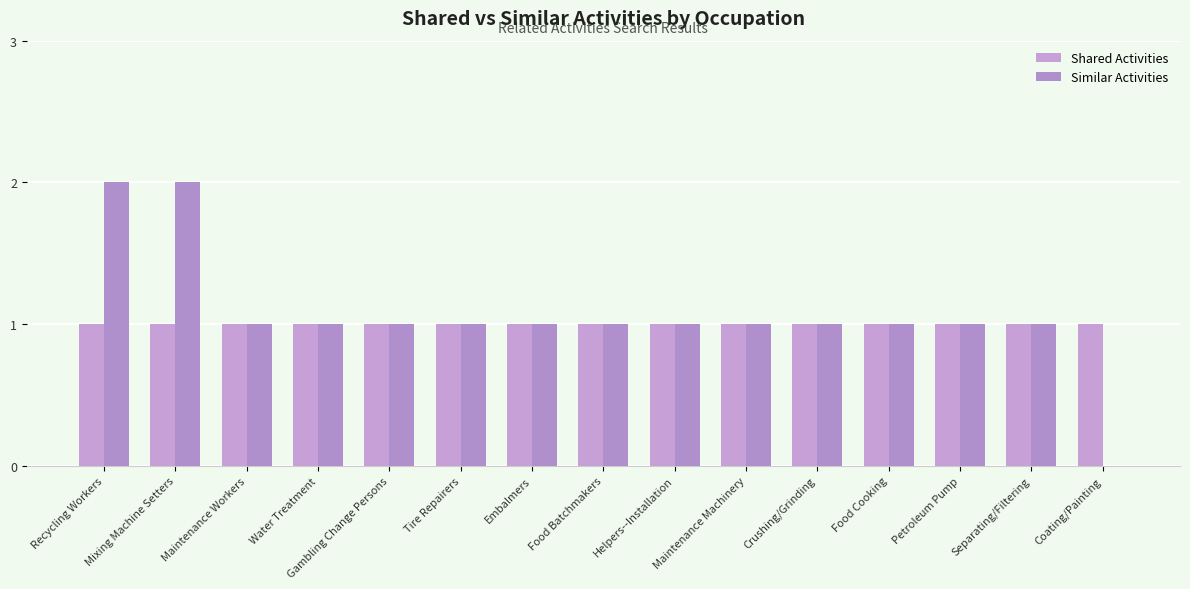

Are the bars grouped side by side (vs. stacked)?

Yes